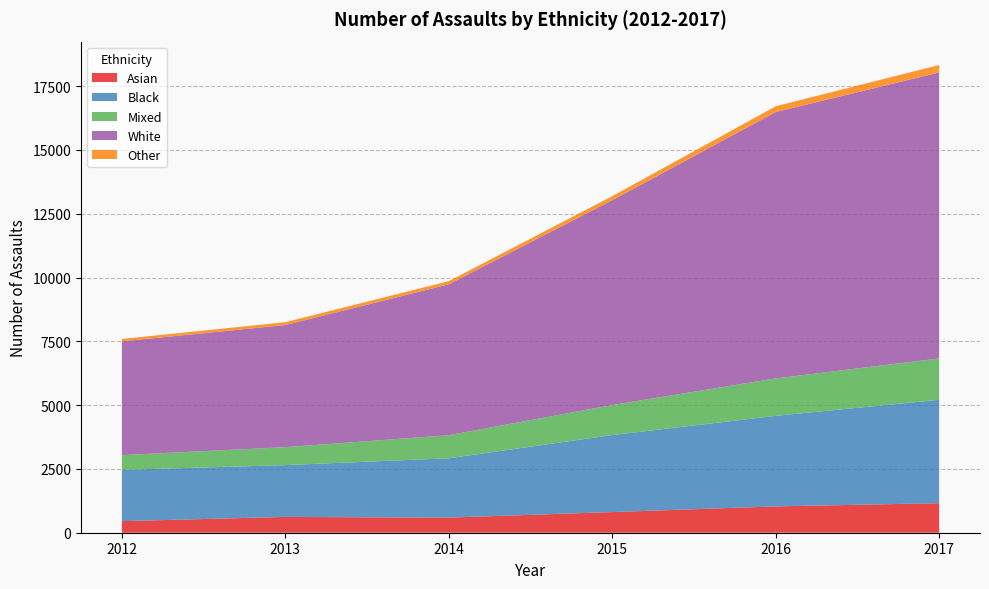

Reading right to left, extract all data points from this chart.

Asian: 2017=1158	2016=1032	2015=810	2014=592	2013=619	2012=454
Black: 2017=4050	2016=3549	2015=3017	2014=2325	2013=2031	2012=2009
Mixed: 2017=1622	2016=1465	2015=1177	2014=905	2013=703	2012=579
White: 2017=11207	2016=10442	2015=8026	2014=5914	2013=4787	2012=4458
Other: 2017=293	2016=225	2015=160	2014=123	2013=111	2012=94